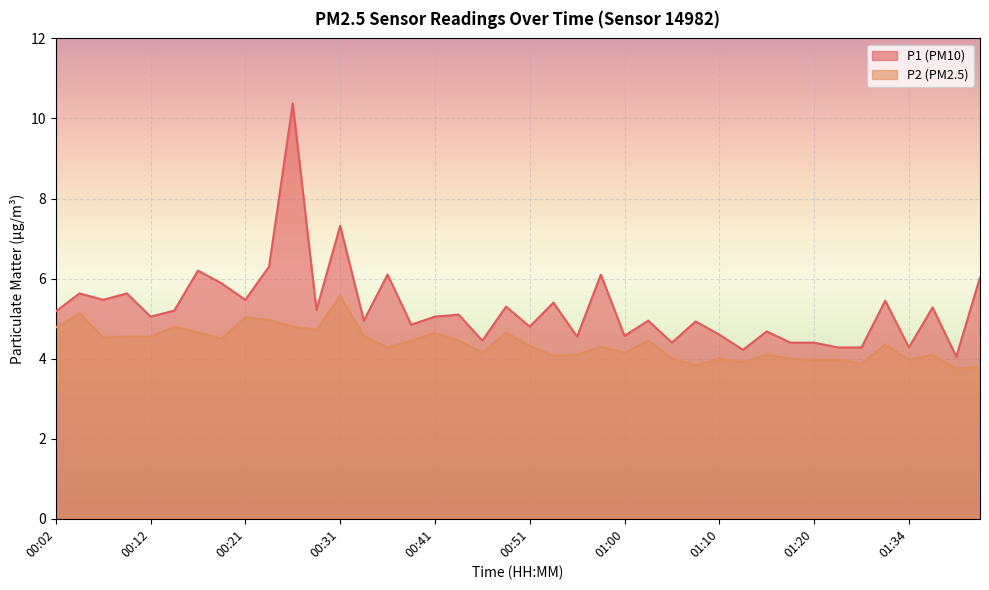

How many interior local valleys does the P2 series have?

12